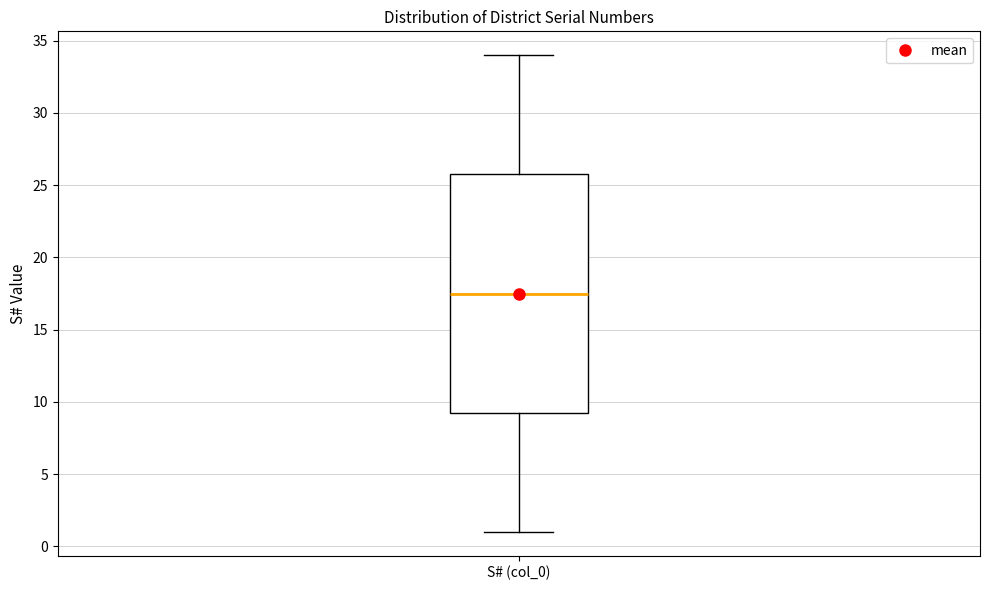

Transcribe this box plot: give where the median line is, the range the box spans, and where the two whiskers end, as read against the y-axis. The values are not printed on the chart, so give them approximately, as read against the axis.

median 17.5, box 9.5 to 26.0, whiskers 1.0 to 34.0